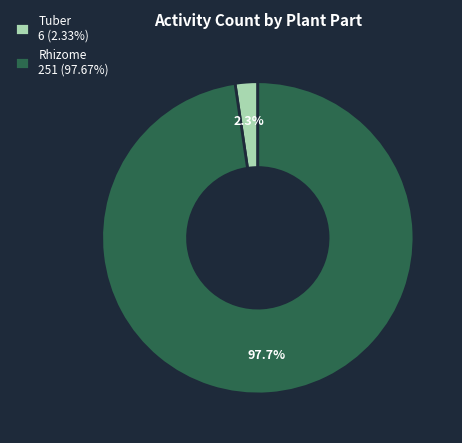

How much of the chart is everything except Tuber 6 (2.33%)?

97.7%